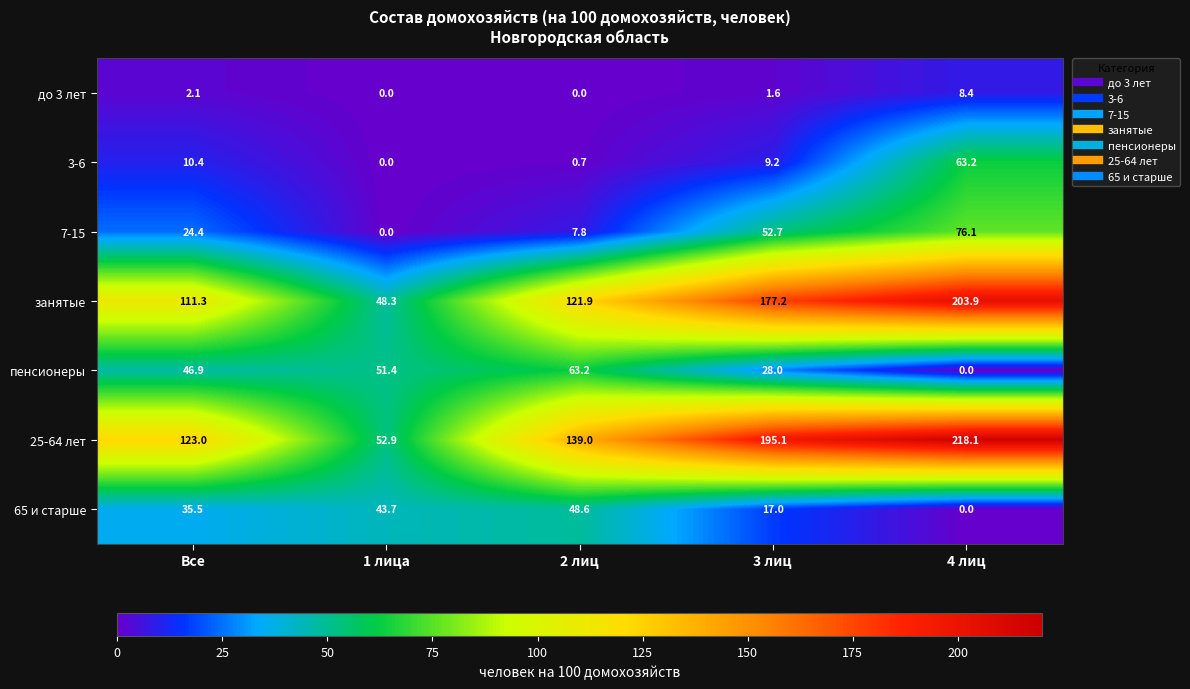

What is the maximum value shown in the chart?

218.1